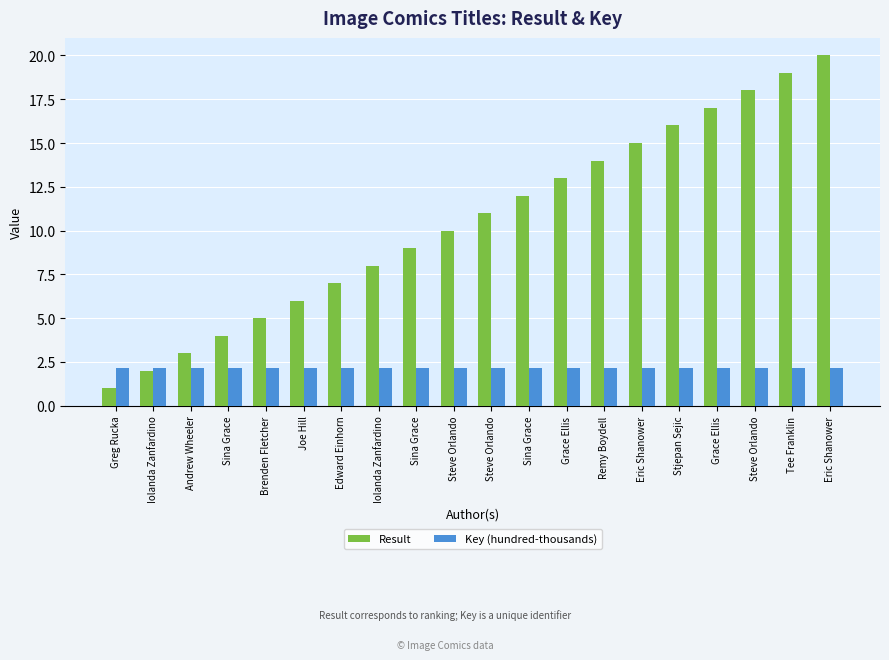

How many data points does each series have?

20